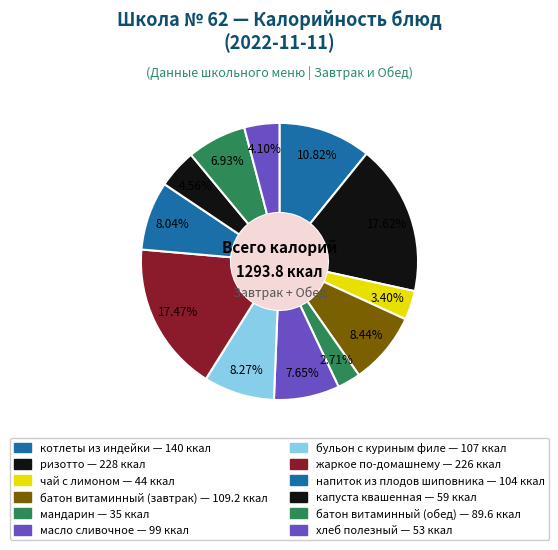

Which category has the biggest portion of the pie?

ризотто